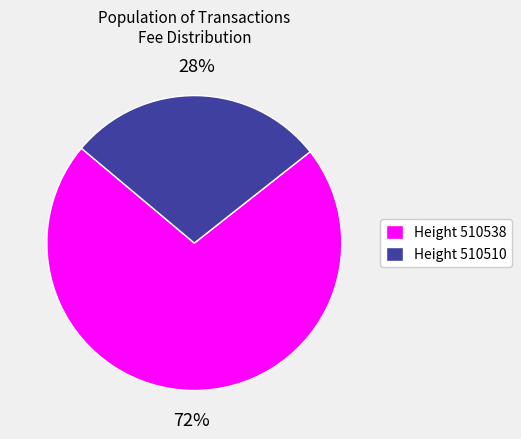

Which category has the smallest portion of the pie?

Height 510510